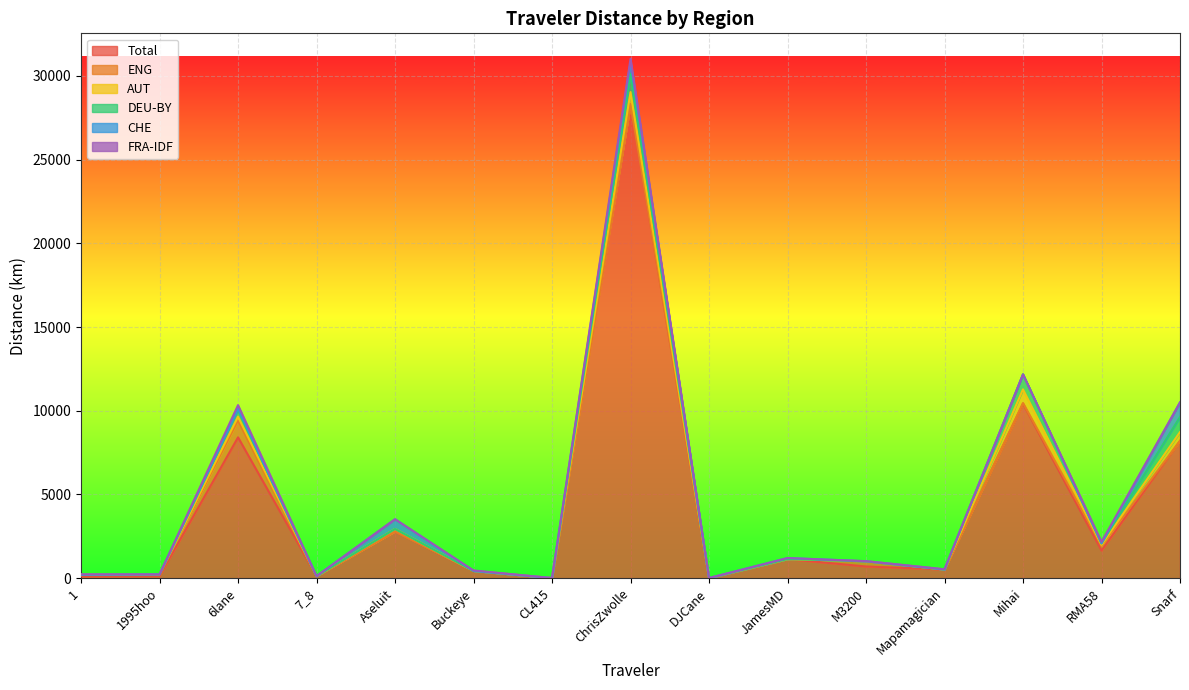

What is the label of the 8th point from the right?

ChrisZwolle